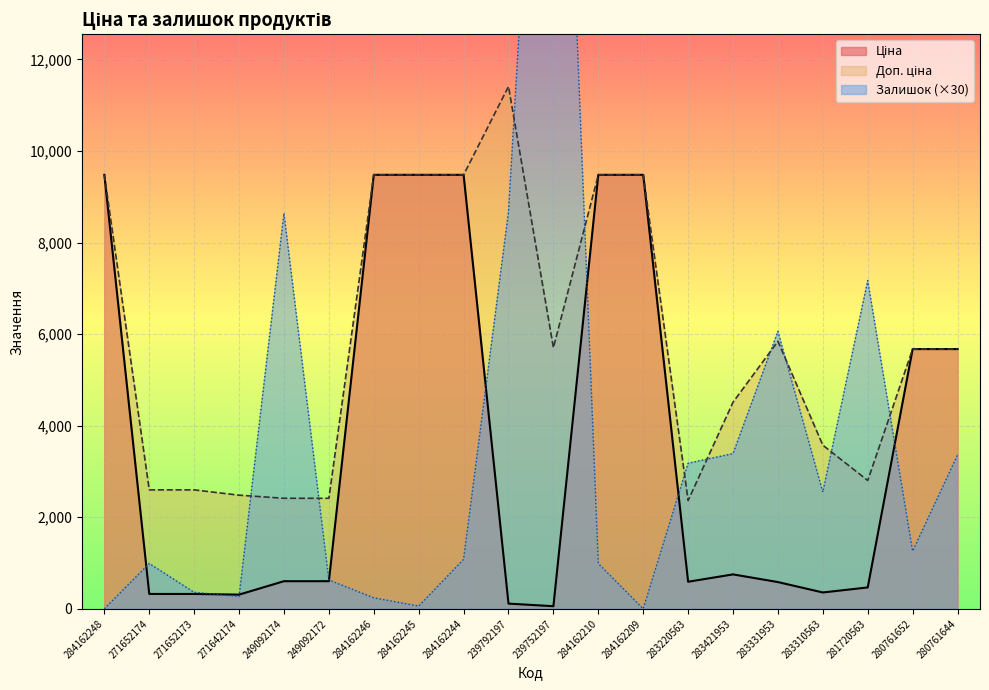

Rank the series at 283310563 from lowest to highest value.

Ціна, Залишок, Доп. ціна